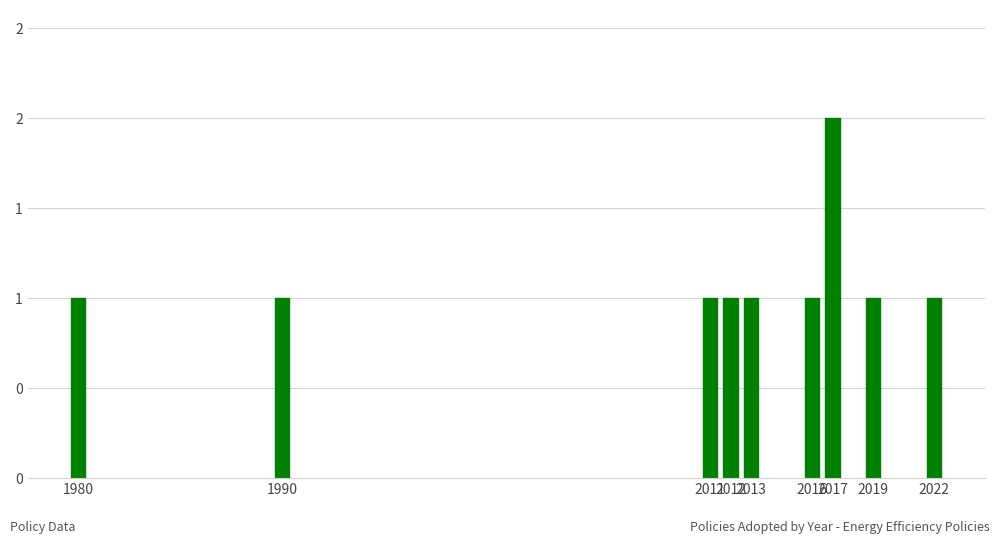

Reading left to right, extract all data points from this chart.

1	1	1	1	1	1	2	1	1